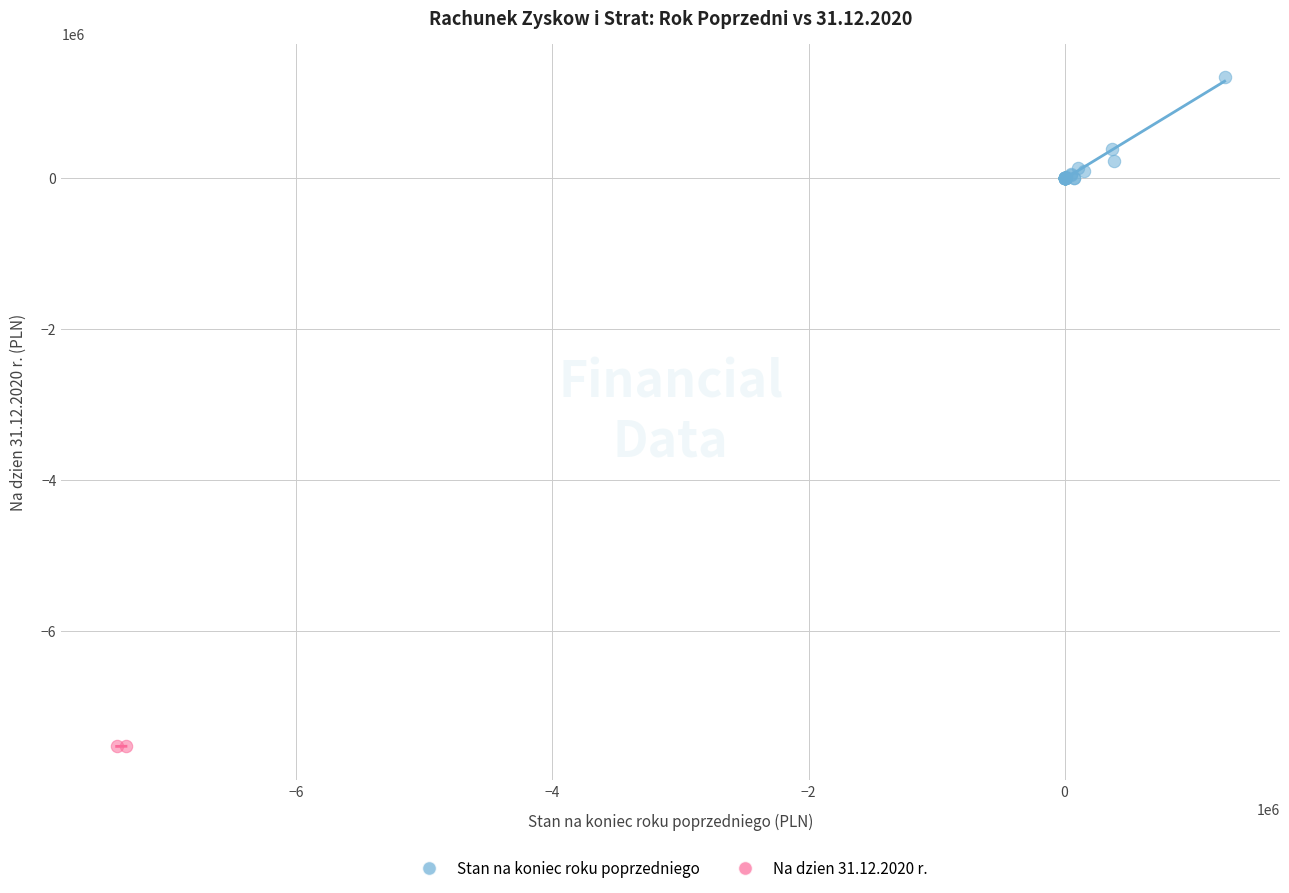

Which series has the largest Y range (max minus min)?

Stan na koniec roku poprzedniego